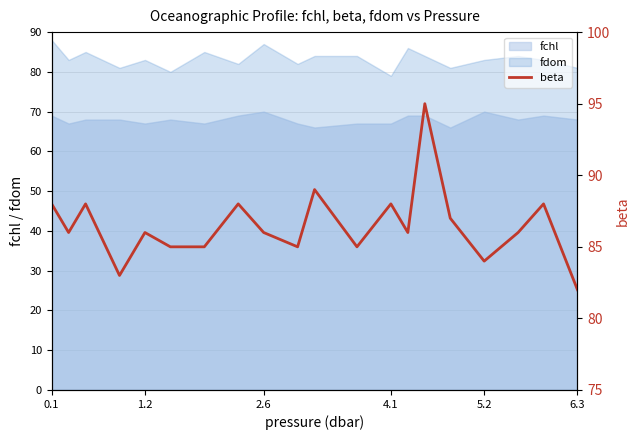

True or false: fchl and fdom cross at least once.

False